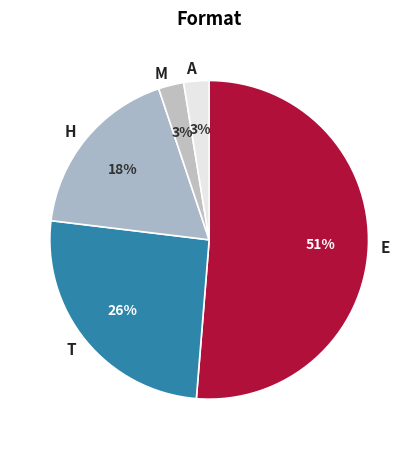

Is the sum of A and H greater than half?

No